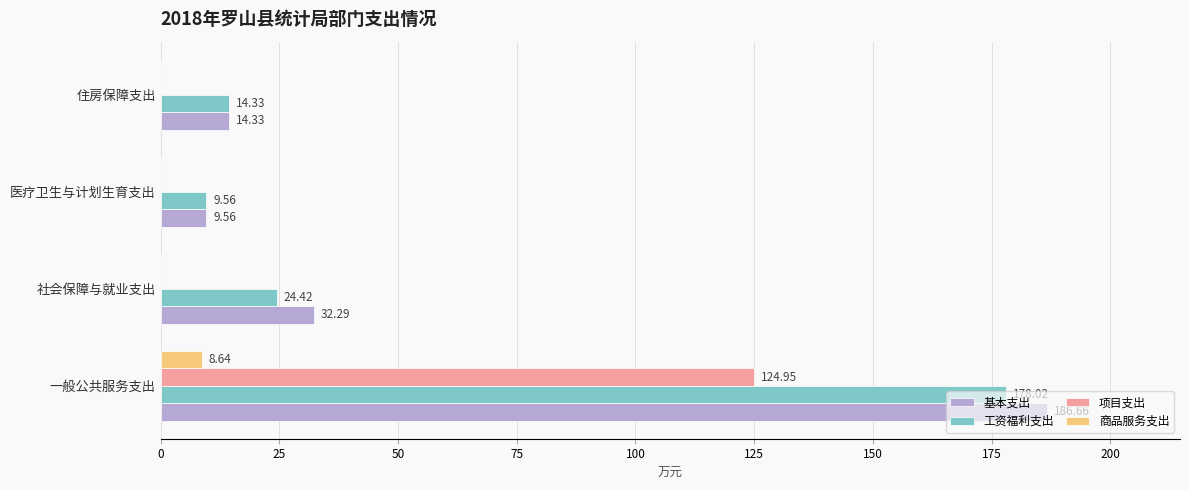

Between 一般公共服务支出 and 医疗卫生与计划生育支出, which series saw the biggest shift?

基本支出